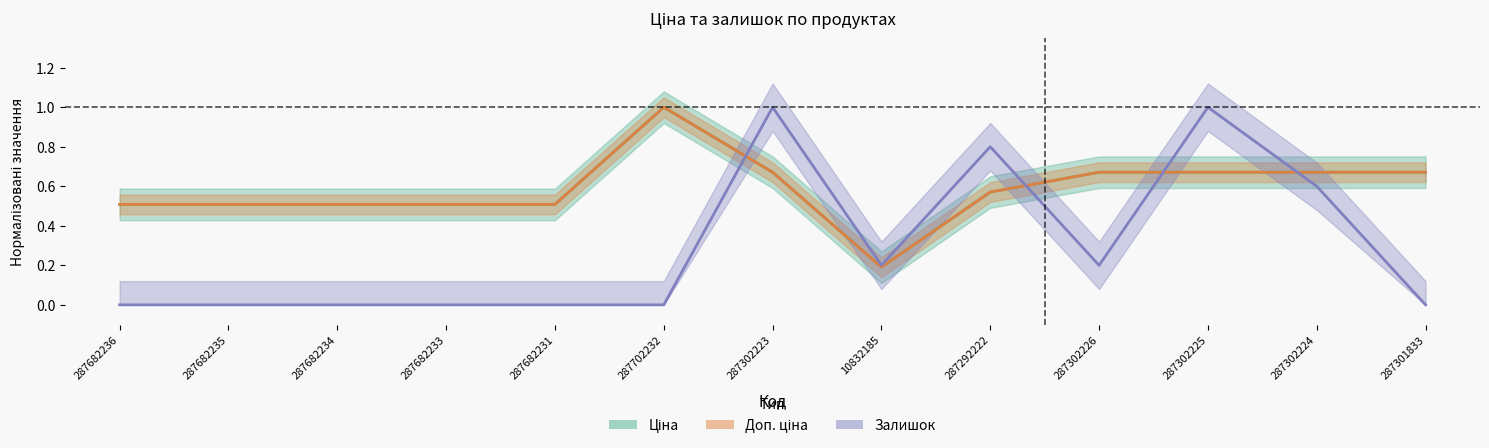

List the series in order of their peak value, lowest first.

Ціна, Доп. ціна, Залишок